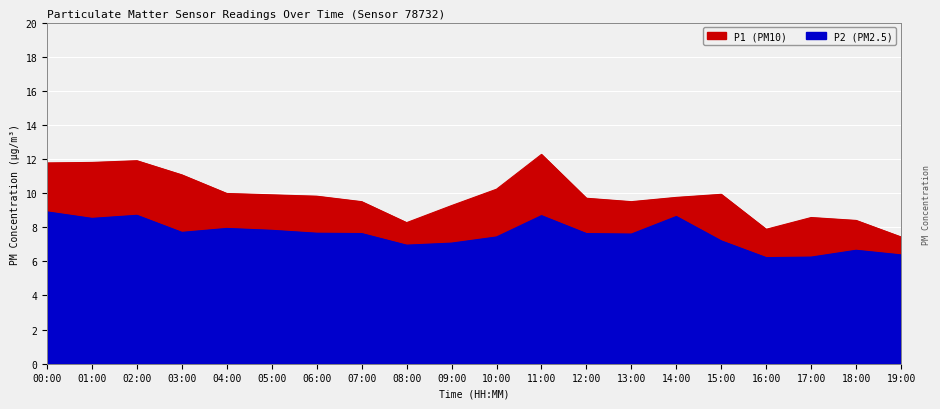

Where is P2 nearest to the value 7?

08:00